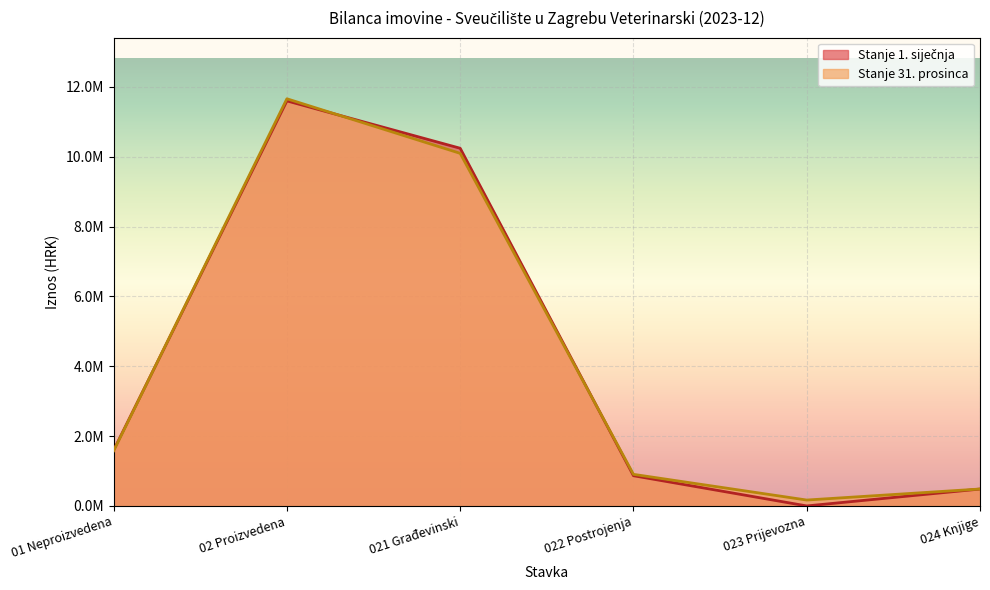

Which series changed the most between 01 Neproizvedena and 024 Knjige?

Stanje 1. siječnja